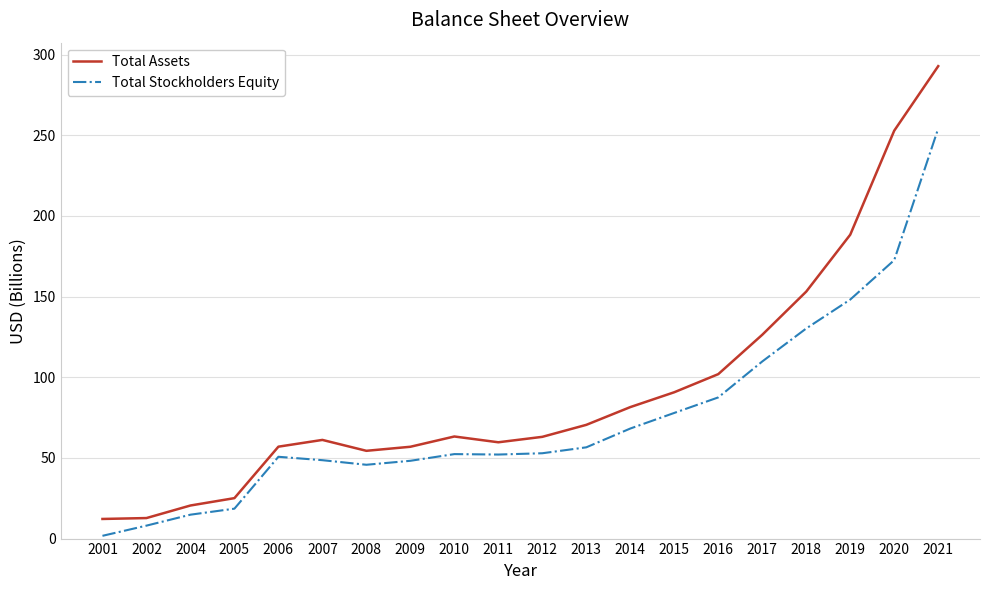

List the series in order of their peak value, lowest first.

Total Stockholders Equity, Total Assets